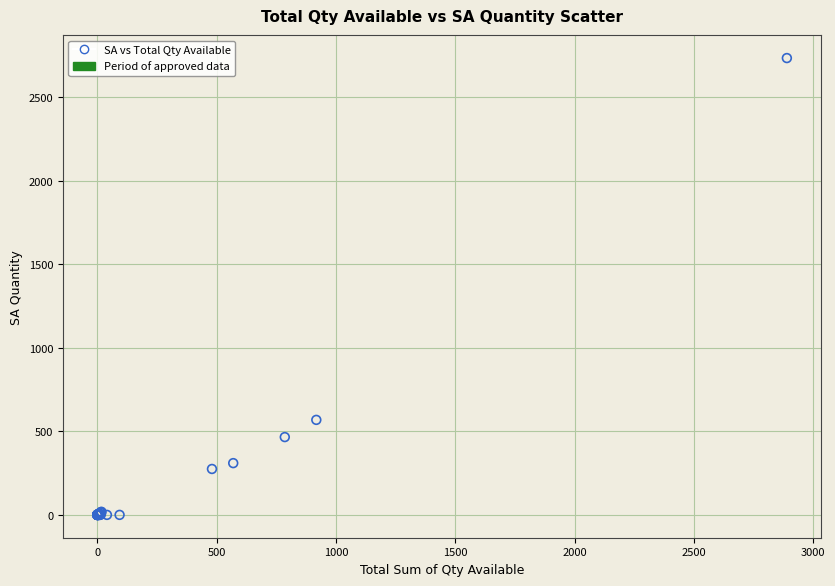

What Y value in the scatter plot is closest to 1368?

569